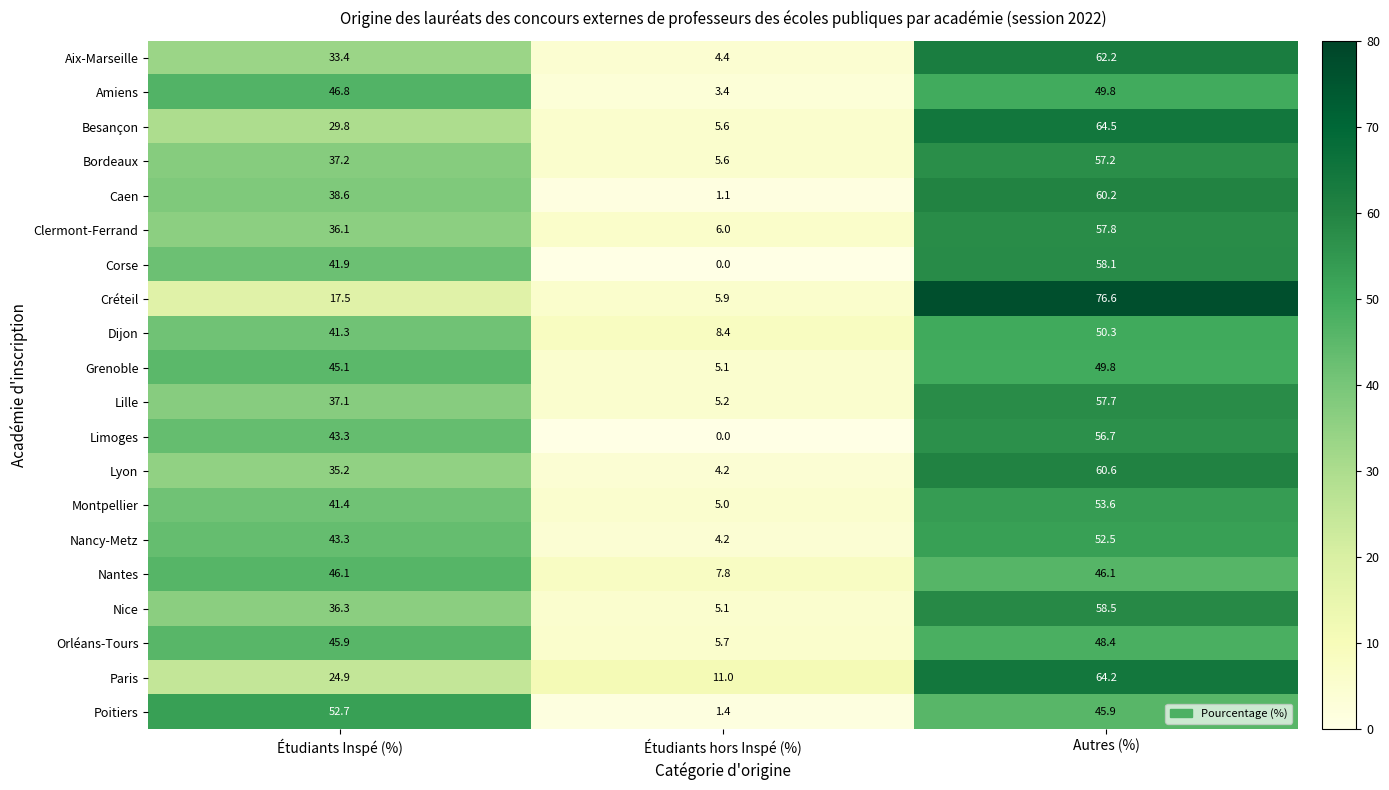

At which label does Aix-Marseille reach its peak?

Autres (%)